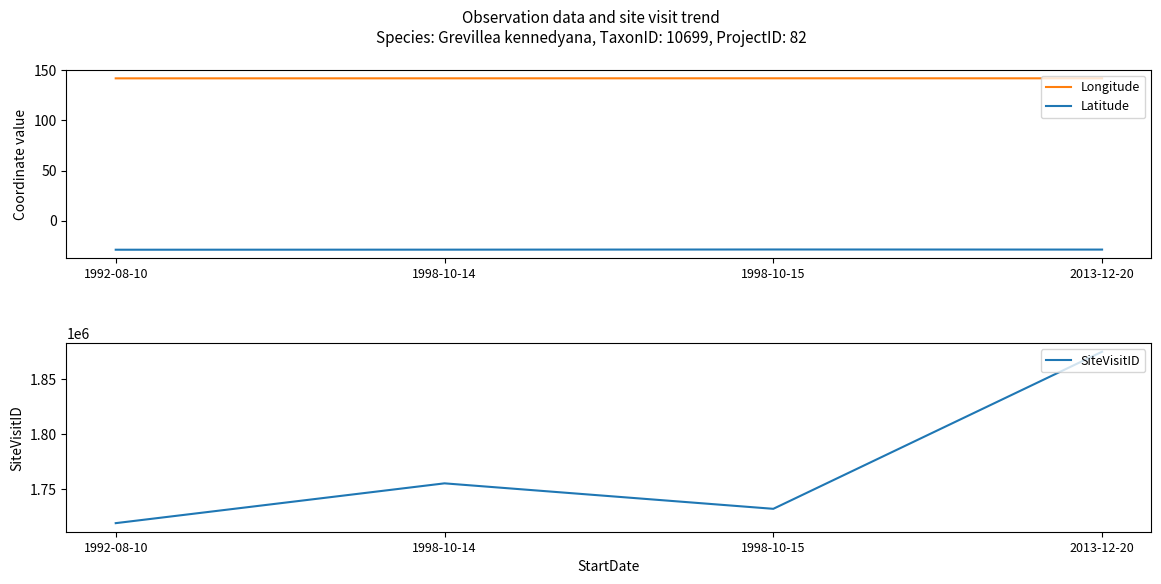

Which has a higher value, 1992-08-10 or 1998-10-14?

1998-10-14